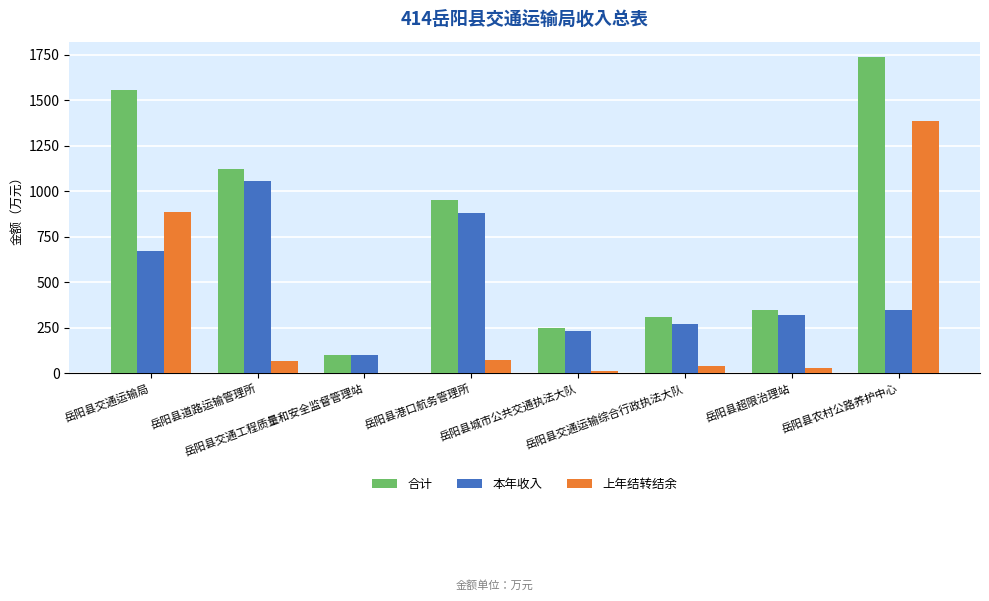

What is the highest value of the 合计 series?

1734.4